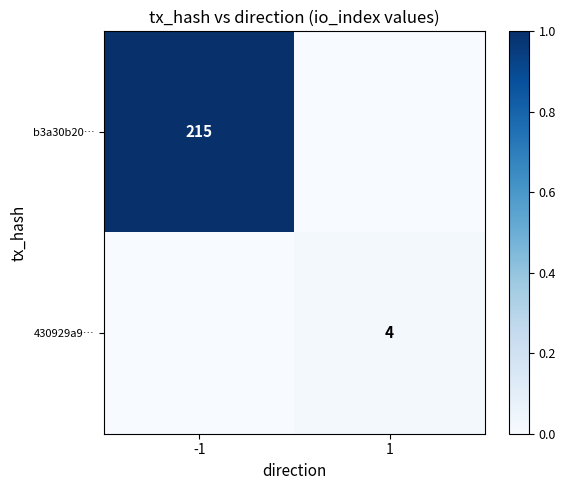

The value of 430929a9… at 1 is 0.0. True or false?

False